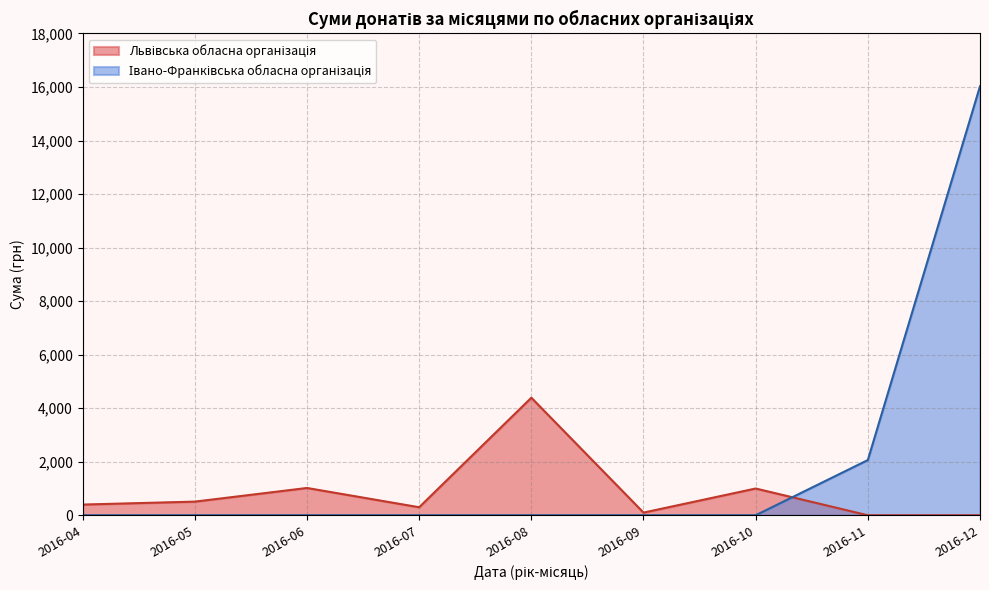

At which category is the sum across all series the highest?

2016-12